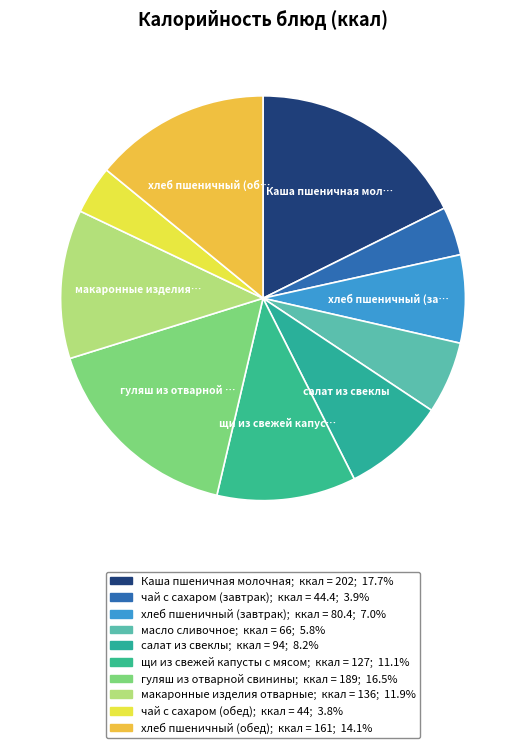

What is the smallest slice in the pie chart?

чай с сахаром (обед)